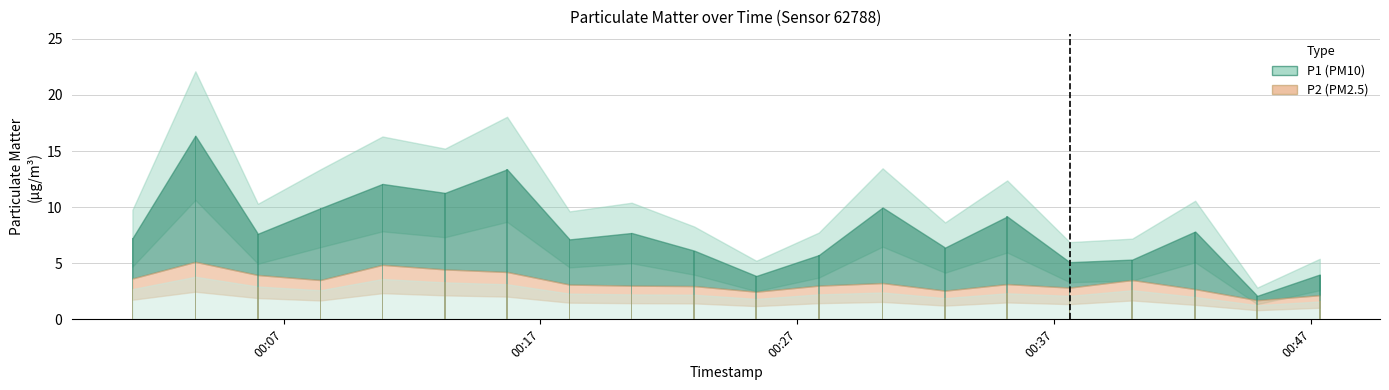

Count the number of categories in the chart.

20